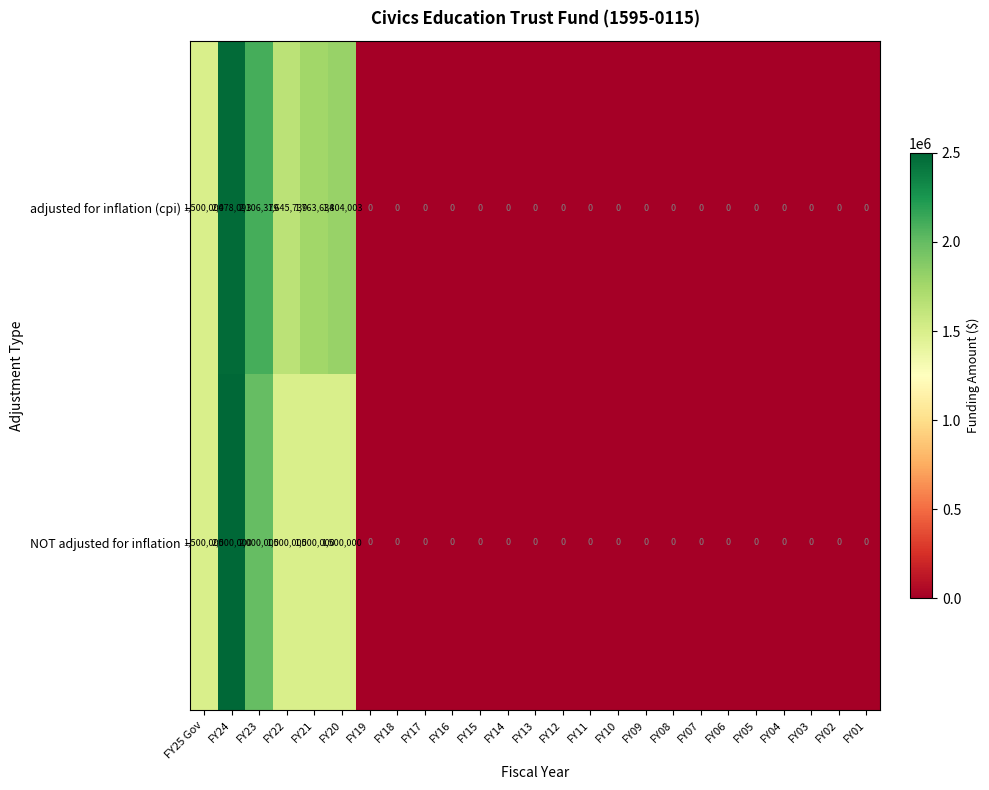

What is the difference between the adjusted for inflation (cpi) values at FY21 and FY23?

342745